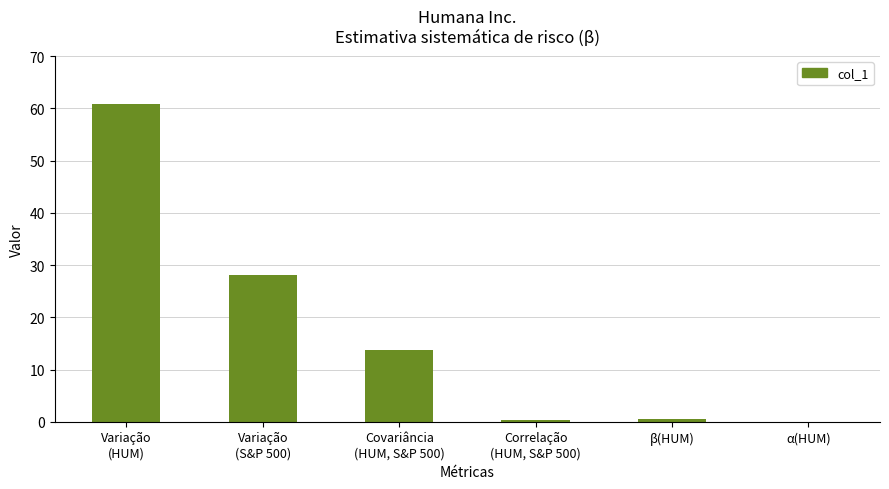

Where does the data first go above 13?

Variação
(HUM)